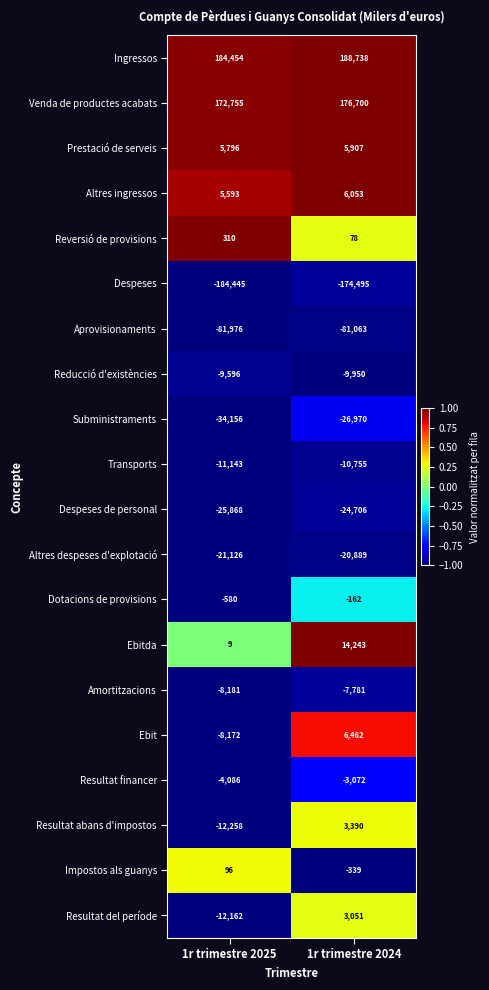

Which series has the largest range (max minus min)?

Resultat abans d'impostos